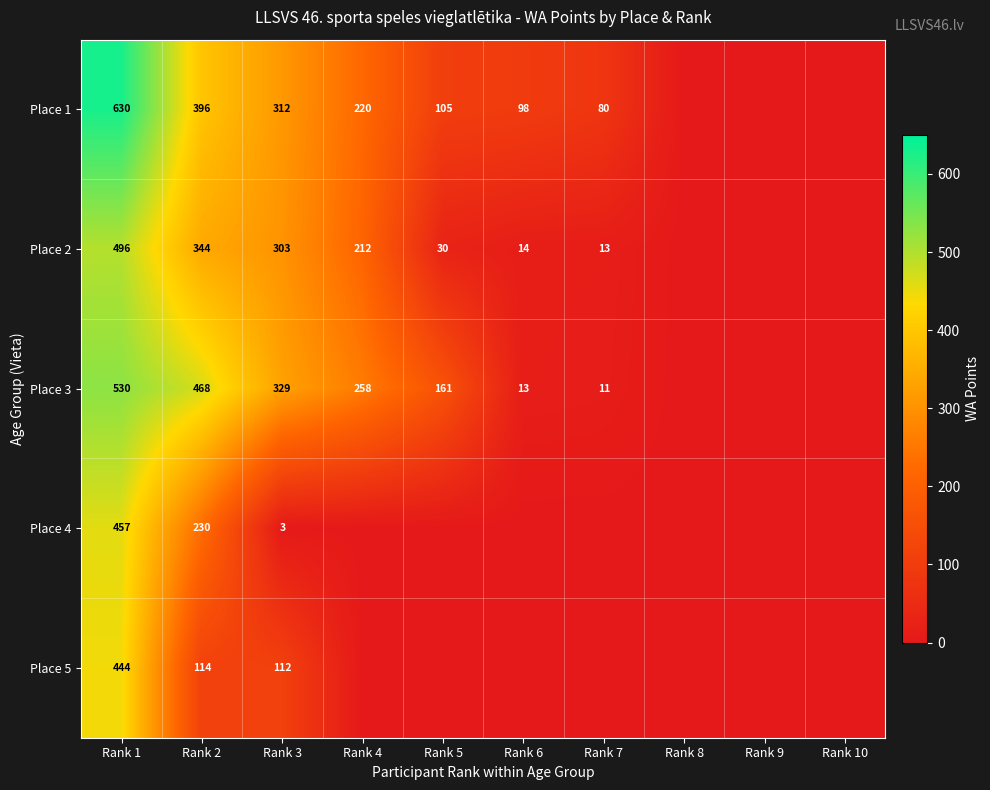

What is the total value across all series at Rank 2?

1552